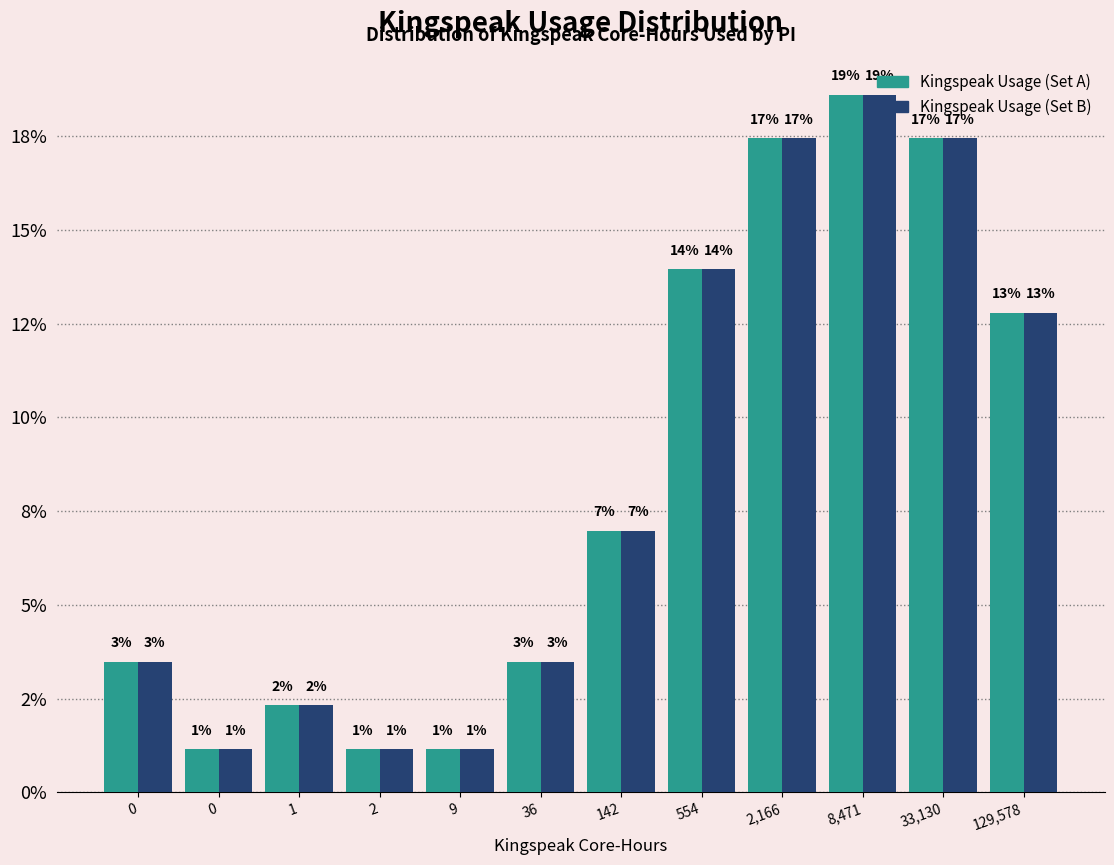

What are all the series names shown in the legend?

Kingspeak Usage (Set A), Kingspeak Usage (Set B)